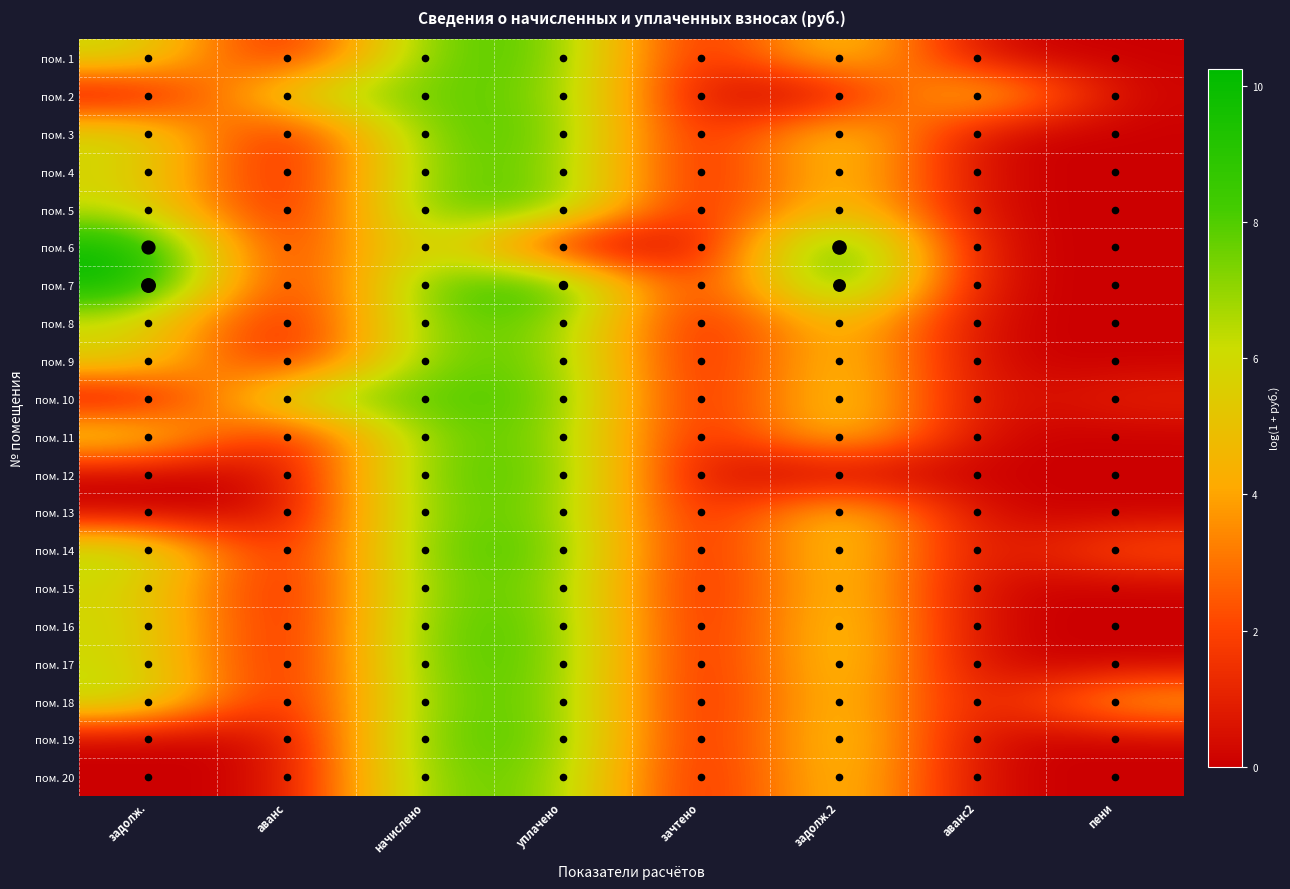

Reading right to left, transcribe all the data shown in this chart.

пом. 1: пени=0.0	аванс2=0.0	задолж.2=6.2	зачтено=0.0	уплачено=8.0	начислено=8.0	аванс=0.0	задолж.=6.2
пом. 2: пени=0.0	аванс2=6.2	задолж.2=0.0	зачтено=0.0	уплачено=7.8	начислено=7.8	аванс=6.2	задолж.=0.0
пом. 3: пени=0.0	аванс2=0.0	задолж.2=6.2	зачтено=0.0	уплачено=8.0	начислено=8.0	аванс=0.0	задолж.=6.2
пом. 4: пени=0.0	аванс2=0.0	задолж.2=6.0	зачтено=0.0	уплачено=7.8	начислено=7.8	аванс=0.0	задолж.=6.0
пом. 5: пени=0.0	аванс2=0.0	задолж.2=6.2	зачтено=0.0	уплачено=8.0	начислено=8.0	аванс=0.0	задолж.=6.2
пом. 6: пени=0.0	аванс2=0.0	задолж.2=10.2	зачтено=0.0	уплачено=0.0	начислено=7.8	аванс=0.0	задолж.=10.1
пом. 7: пени=0.0	аванс2=0.0	задолж.2=9.9	зачтено=0.0	уплачено=9.2	начислено=8.0	аванс=0.0	задолж.=10.3
пом. 8: пени=0.0	аванс2=0.0	задолж.2=6.0	зачтено=0.0	уплачено=7.8	начислено=7.8	аванс=0.0	задолж.=6.0
пом. 9: пени=0.0	аванс2=0.0	задолж.2=6.0	зачтено=0.0	уплачено=7.8	начислено=7.8	аванс=0.0	задолж.=6.0
пом. 10: пени=1.1	аванс2=0.0	задолж.2=6.2	зачтено=0.0	уплачено=8.1	начислено=8.0	аванс=6.9	задолж.=0.0
пом. 11: пени=0.0	аванс2=0.0	задолж.2=6.0	зачтено=0.0	уплачено=7.8	начислено=7.8	аванс=0.0	задолж.=6.0
пом. 12: пени=0.0	аванс2=0.0	задолж.2=0.0	зачтено=0.0	уплачено=8.0	начислено=8.0	аванс=0.0	задолж.=0.0
пом. 13: пени=0.0	аванс2=0.0	задолж.2=6.0	зачтено=0.0	уплачено=7.8	начислено=7.8	аванс=0.0	задолж.=0.0
пом. 14: пени=2.5	аванс2=0.0	задолж.2=6.2	зачтено=0.0	уплачено=8.1	начислено=8.0	аванс=0.0	задолж.=6.9
пом. 15: пени=0.0	аванс2=0.0	задолж.2=6.0	зачтено=0.0	уплачено=7.8	начислено=7.8	аванс=0.0	задолж.=6.0
пом. 16: пени=0.0	аванс2=0.0	задолж.2=6.2	зачтено=0.0	уплачено=8.0	начислено=8.0	аванс=0.0	задолж.=6.2
пом. 17: пени=0.0	аванс2=0.0	задолж.2=6.2	зачтено=0.0	уплачено=8.0	начислено=8.0	аванс=0.0	задолж.=6.2
пом. 18: пени=4.5	аванс2=0.0	задолж.2=6.0	зачтено=0.0	уплачено=7.9	начислено=7.8	аванс=0.0	задолж.=6.7
пом. 19: пени=0.0	аванс2=0.0	задолж.2=6.2	зачтено=0.0	уплачено=8.0	начислено=8.0	аванс=0.0	задолж.=0.0
пом. 20: пени=0.0	аванс2=0.0	задолж.2=6.0	зачтено=0.0	уплачено=7.6	начислено=7.8	аванс=0.0	задолж.=0.0